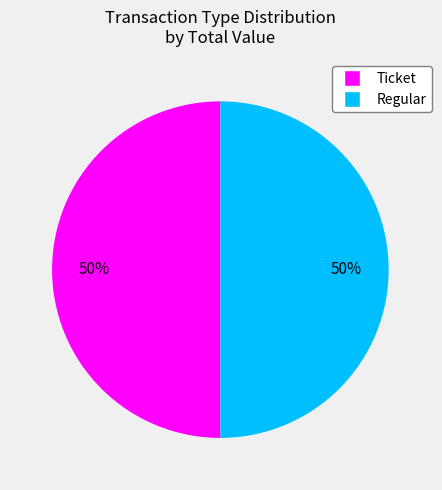

Combined, do Ticket and Regular account for over 50%?

Yes